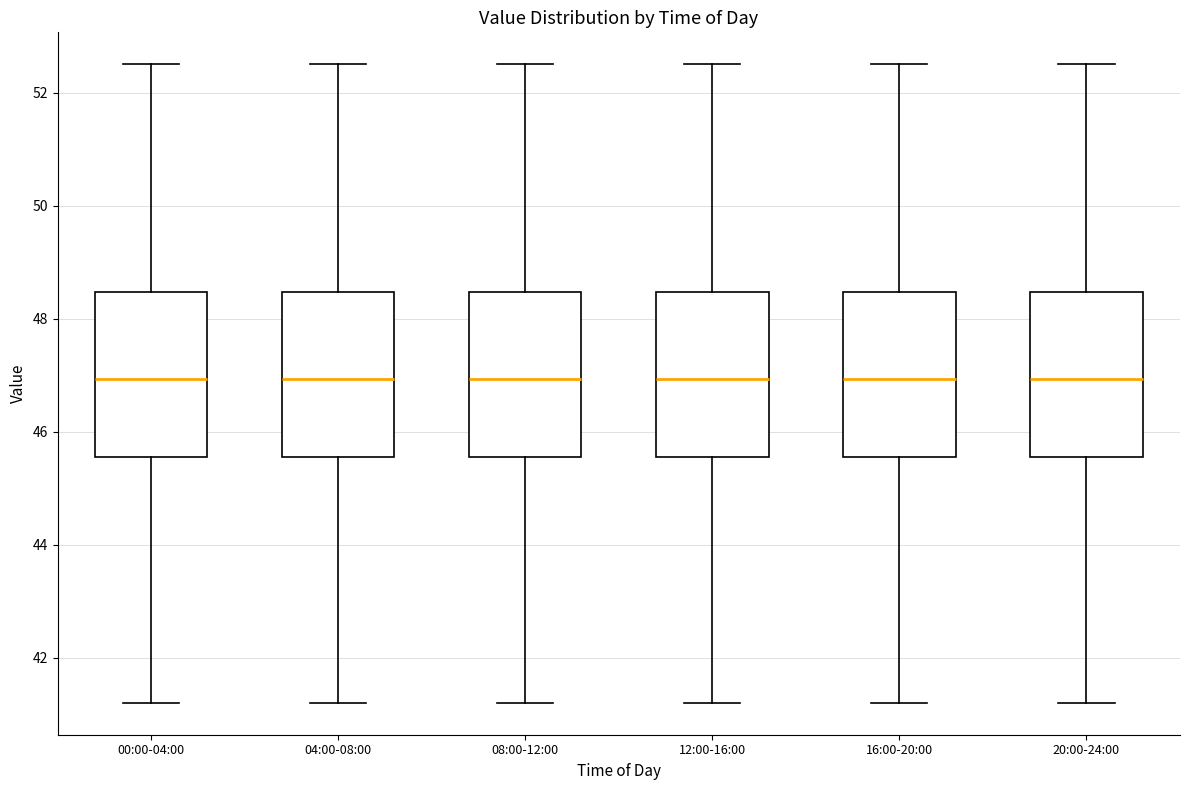

Reading left to right, read every box against the y-axis: the position of its median line, the range the box covers, and the ends of its whiskers. The values are not printed on the chart, so give them approximately, as read against the axis.

00:00-04:00: median 47.0, box 45.6 to 48.4, whiskers 41.2 to 52.6
04:00-08:00: median 47.0, box 45.6 to 48.4, whiskers 41.2 to 52.6
08:00-12:00: median 47.0, box 45.6 to 48.4, whiskers 41.2 to 52.6
12:00-16:00: median 47.0, box 45.6 to 48.4, whiskers 41.2 to 52.6
16:00-20:00: median 47.0, box 45.6 to 48.4, whiskers 41.2 to 52.6
20:00-24:00: median 47.0, box 45.6 to 48.4, whiskers 41.2 to 52.6